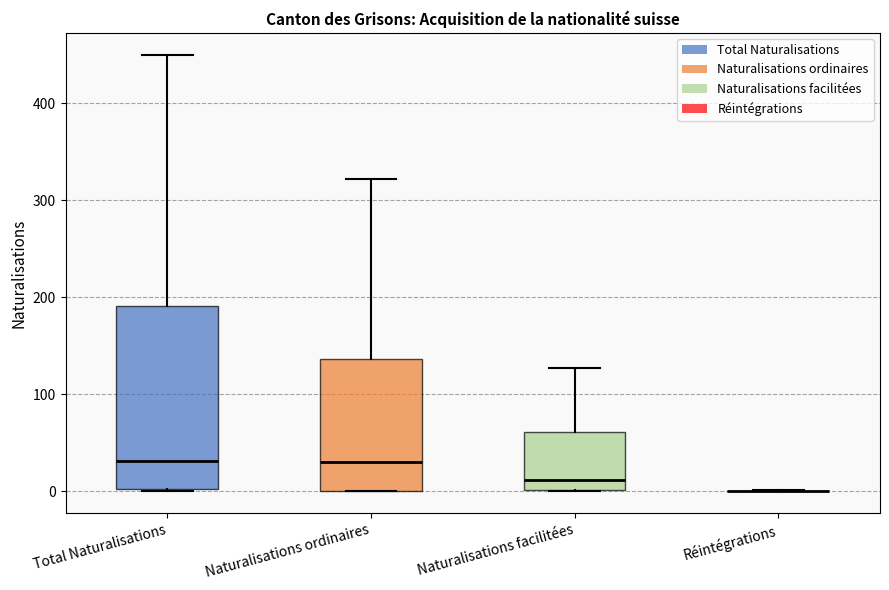

Reading left to right, read every box against the y-axis: the position of its median line, the range the box covers, and the ends of its whiskers. The values are not printed on the chart, so give them approximately, as read against the axis.

Total Naturalisations: median 30, box 0 to 190, whiskers 0 to 450
Naturalisations ordinaires: median 30, box 0 to 140, whiskers 0 to 320
Naturalisations facilitées: median 10, box 0 to 60, whiskers 0 to 130
Réintégrations: box collapsed to a line at 0, whiskers 0 to 0